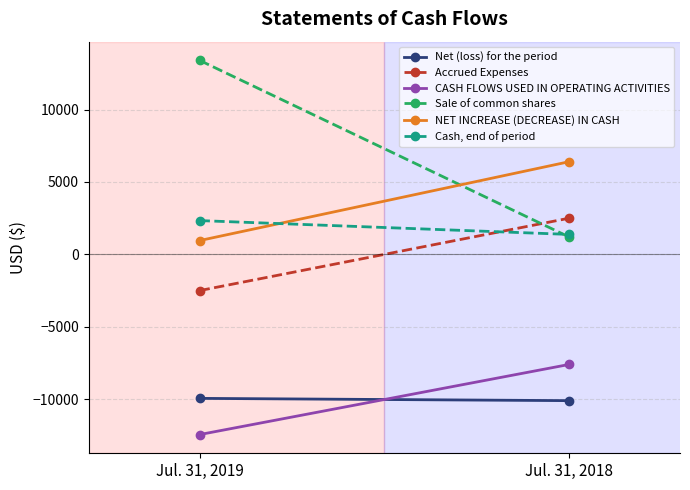

Which label corresponds to the largest value in the chart?

Jul. 31, 2019